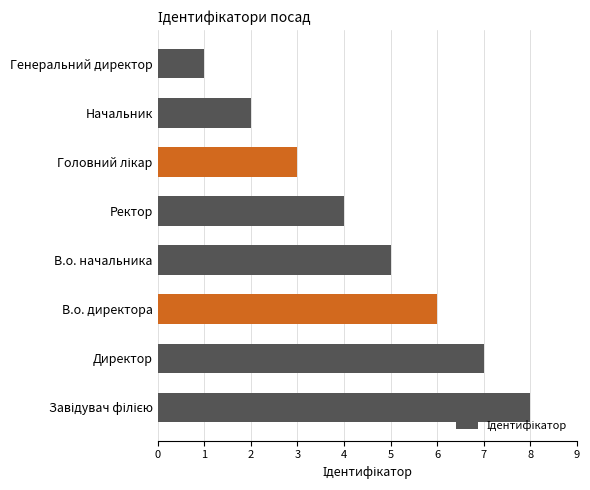

True or false: the data shows 2 at Ректор.

False